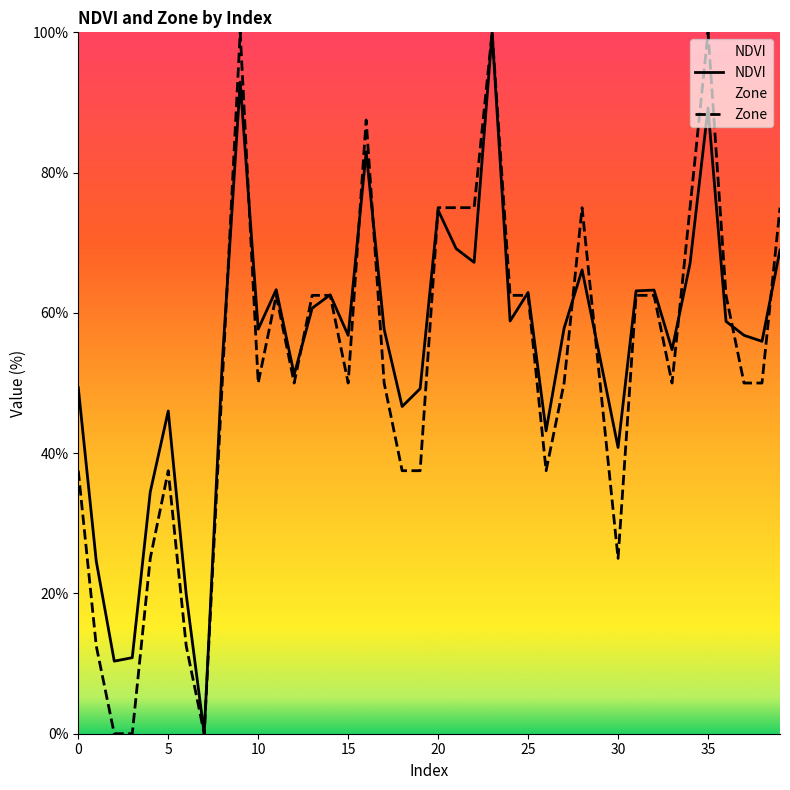

What is the maximum value for NDVI?

100.0